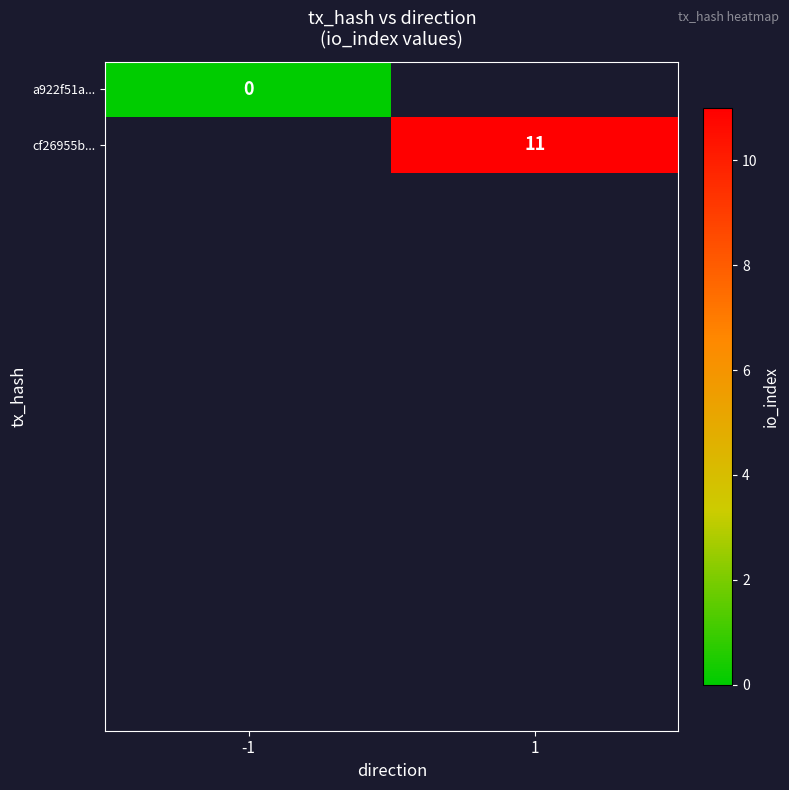

The cf26955b... series shows 11 at 1. True or false?

True